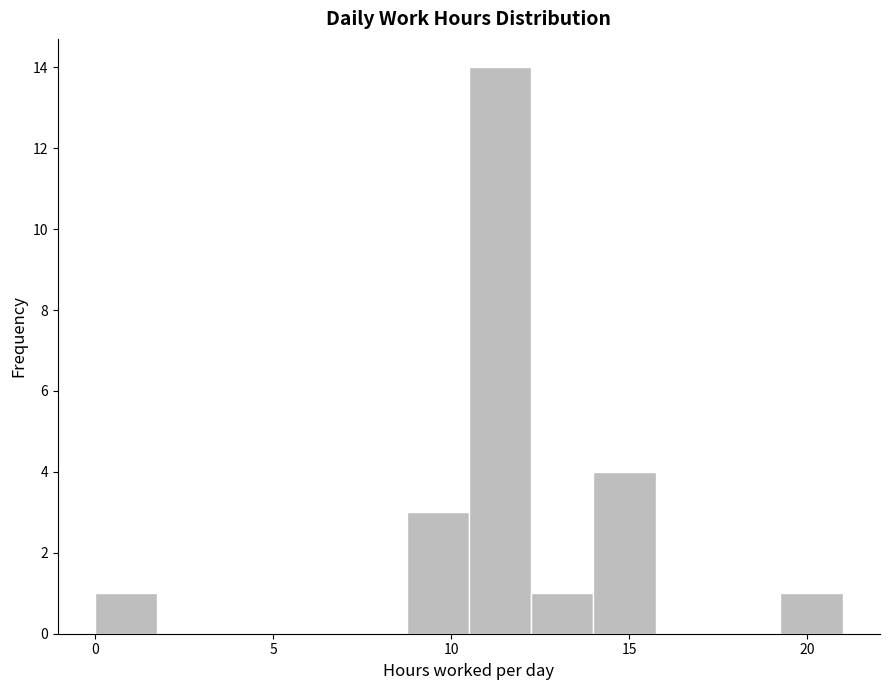

Read against the x-axis, roughly where is the centre of the tallest bar?

11.5